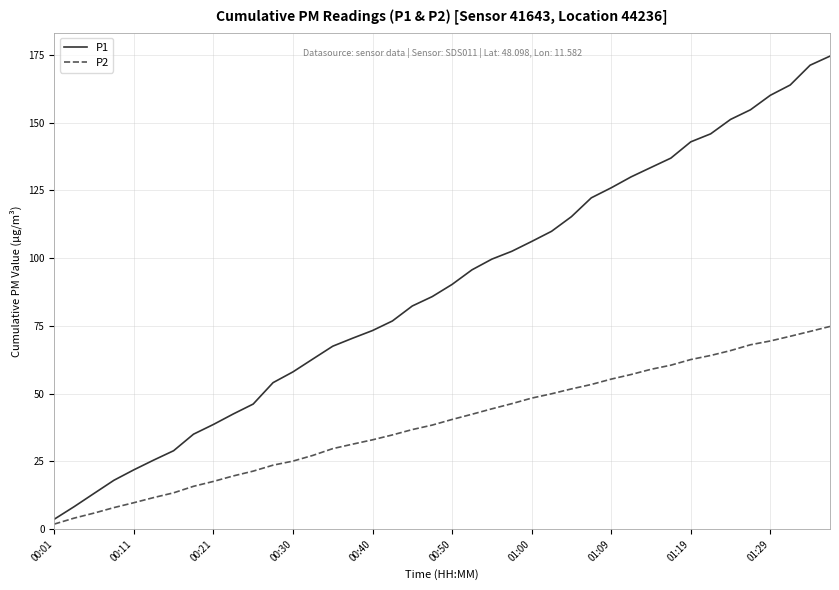

Which series has the largest range (max minus min)?

P1